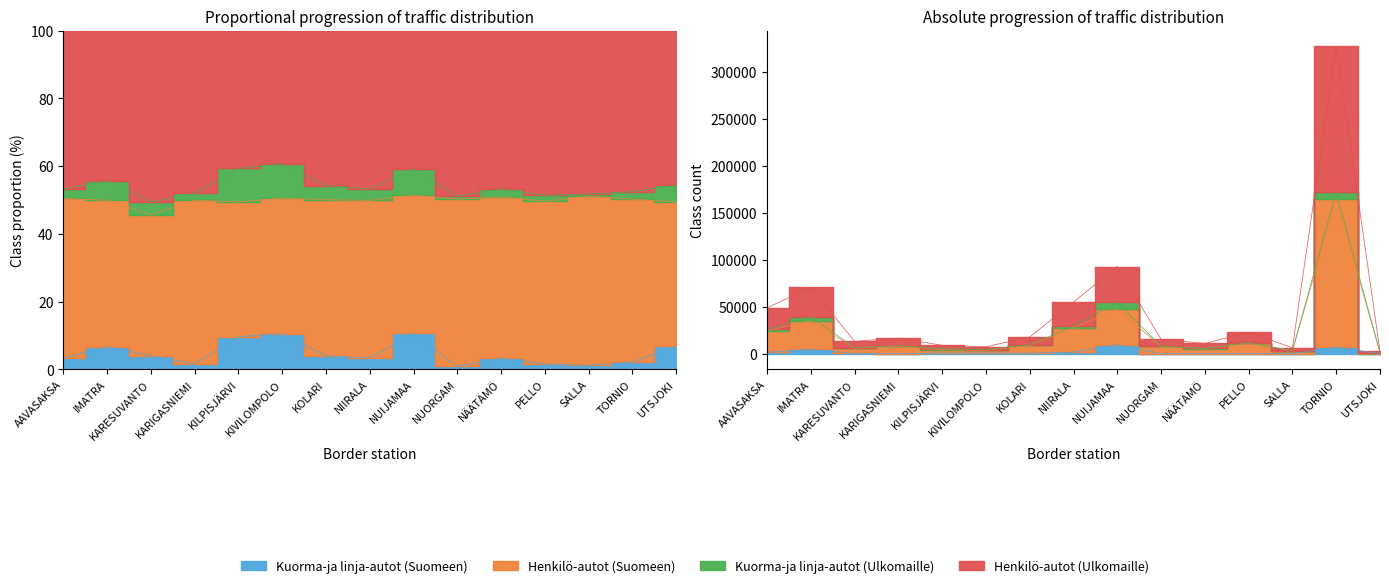

What is the spread (max minus min) of values at KIVILOMPOLO?

6757